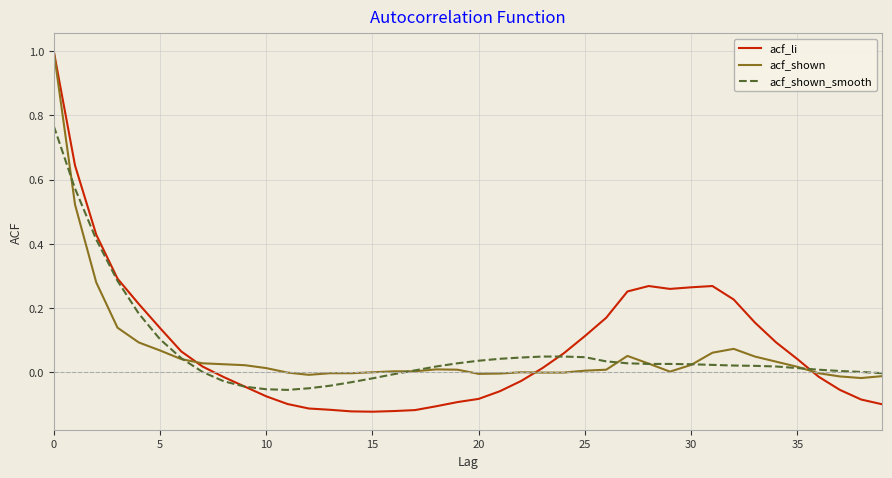

Which series has the widest spread of values?

acf_li